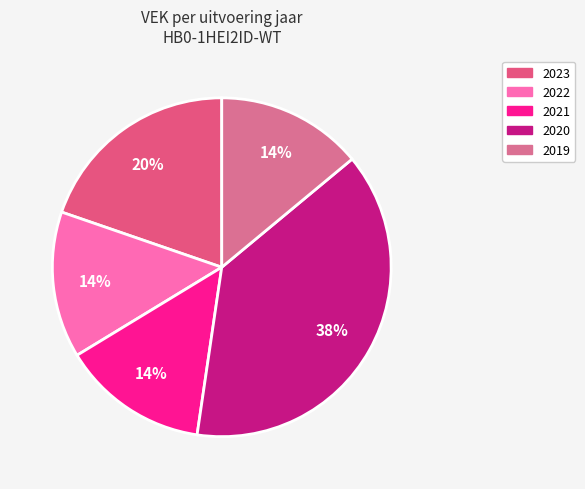

Which category has the biggest portion of the pie?

2020